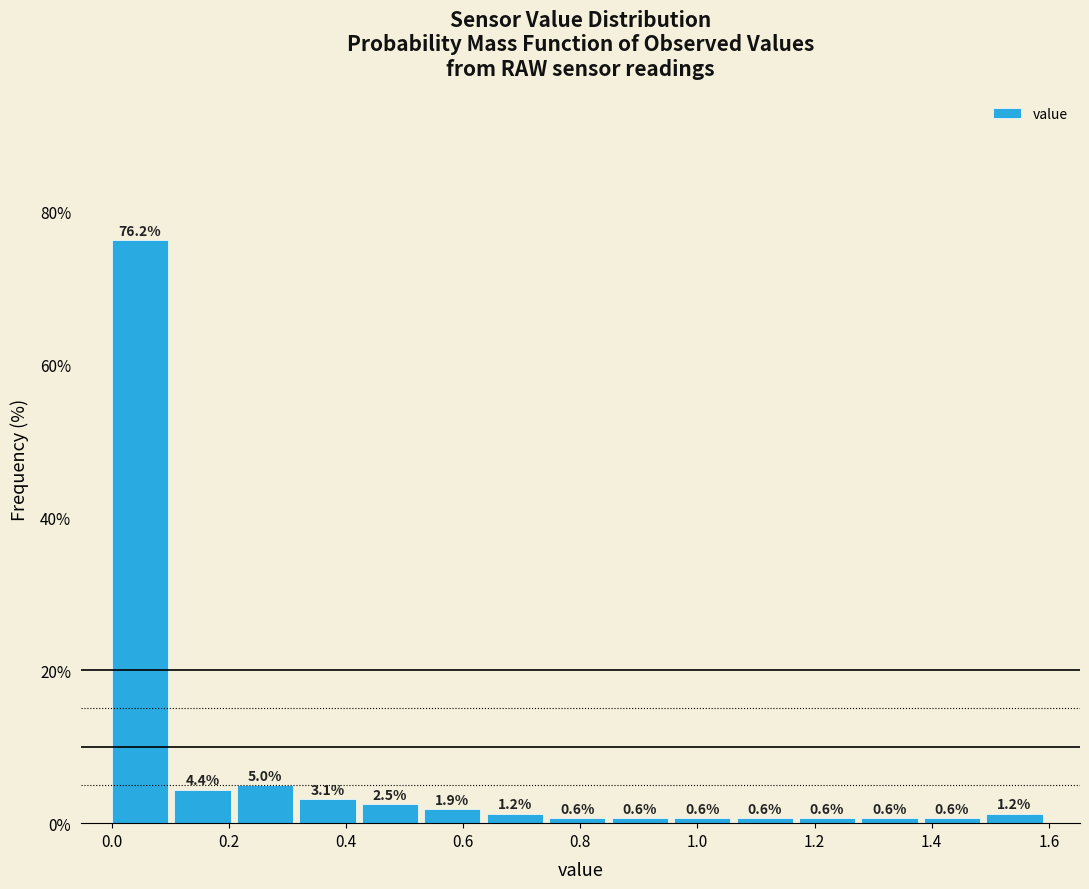

Reading left to right, list every bar in this chart as the range it spans on the x-axis followed by its height. The bar edges are not printed on the chart, so give them approximately, as read against the axis.

0.00 to 0.10: 76.2
0.10 to 0.22: 4.4
0.22 to 0.32: 5.0
0.32 to 0.42: 3.1
0.42 to 0.54: 2.5
0.54 to 0.64: 1.9
0.64 to 0.74: 1.2
0.74 to 0.86: 0.6
0.86 to 0.96: 0.6
0.96 to 1.06: 0.6
1.06 to 1.18: 0.6
1.18 to 1.28: 0.6
1.28 to 1.38: 0.6
1.38 to 1.50: 0.6
1.50 to 1.60: 1.2